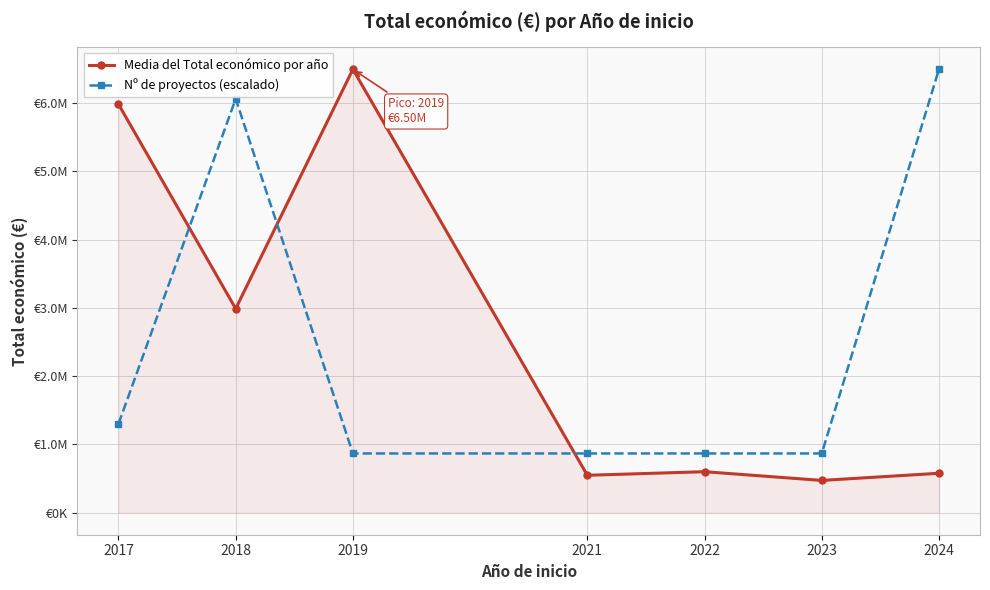

What are all the series names shown in the legend?

Media del Total económico por año, Nº de proyectos (escalado)